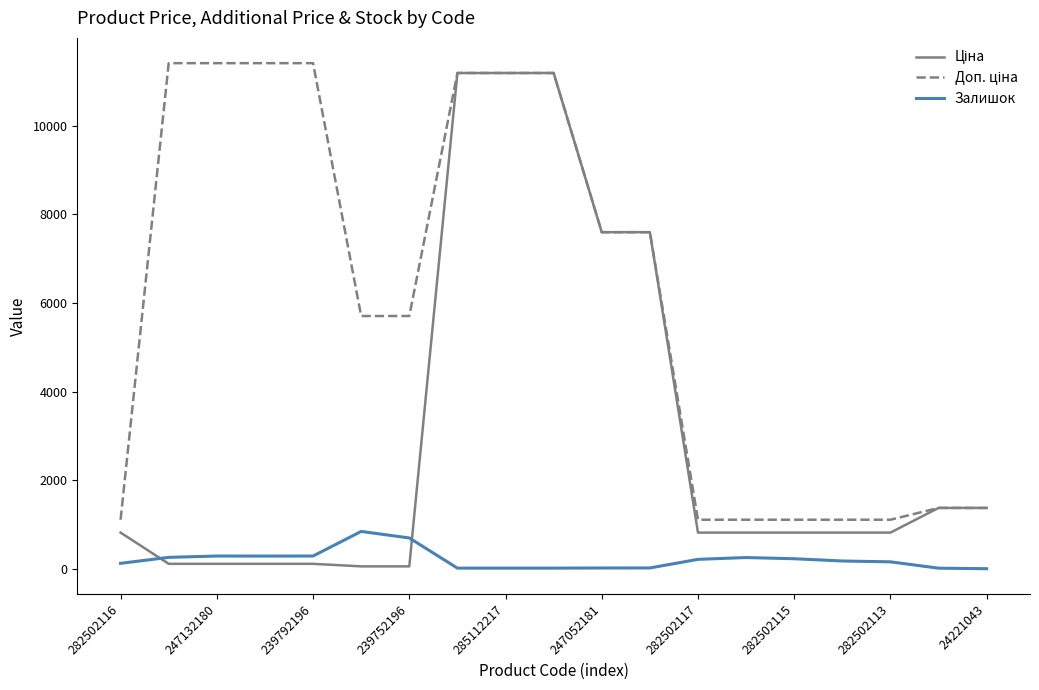

How many lines are shown in the chart?

3